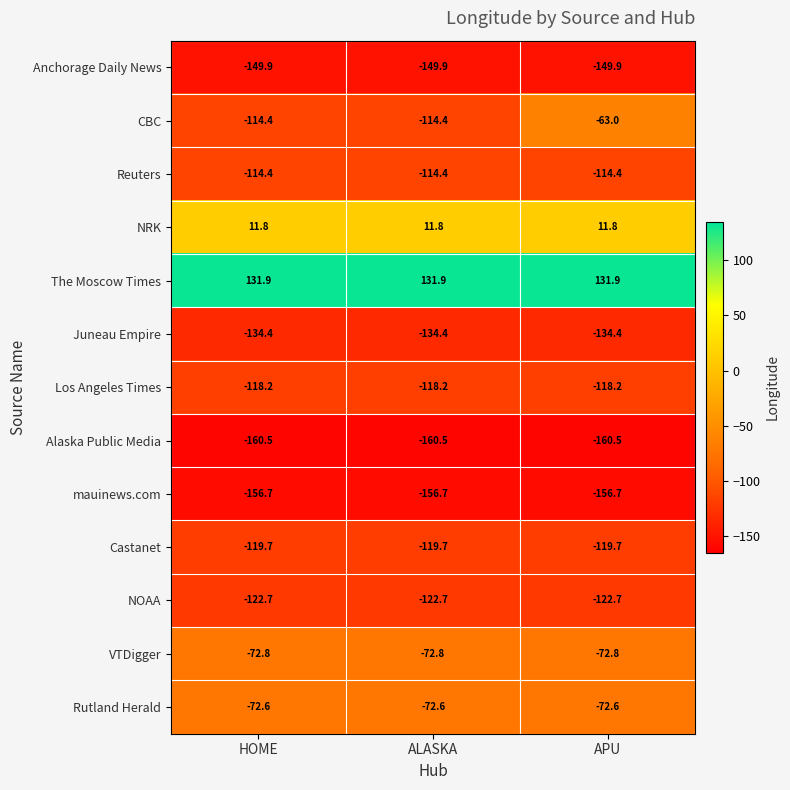

How many distinct data groups are displayed?

13